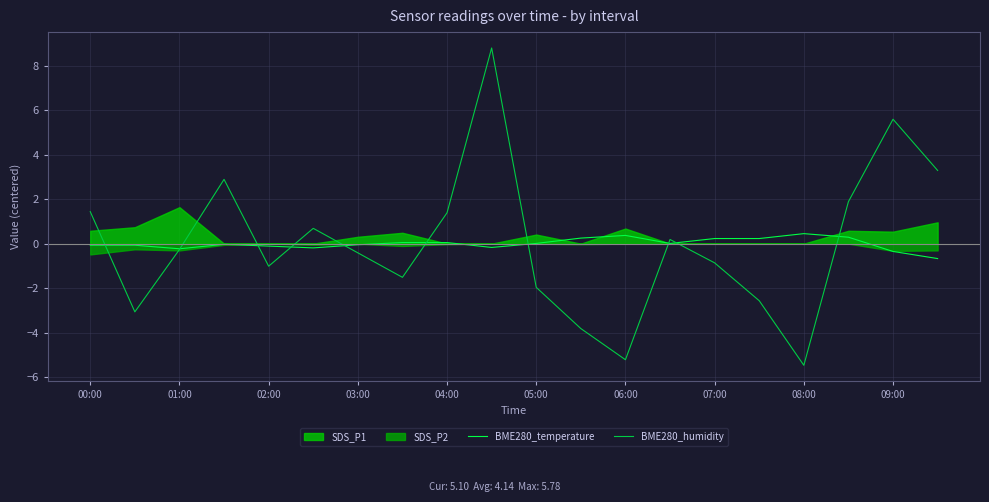

How many categories are shown in the chart?

20